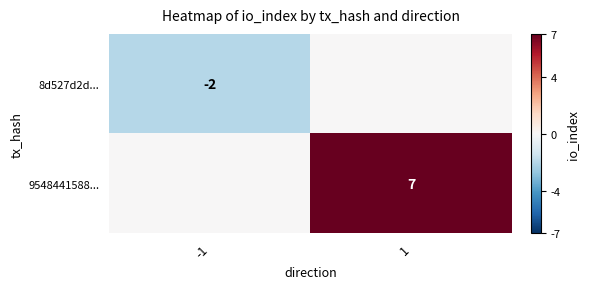

The value of 9548441588... at 1 is 7. True or false?

True